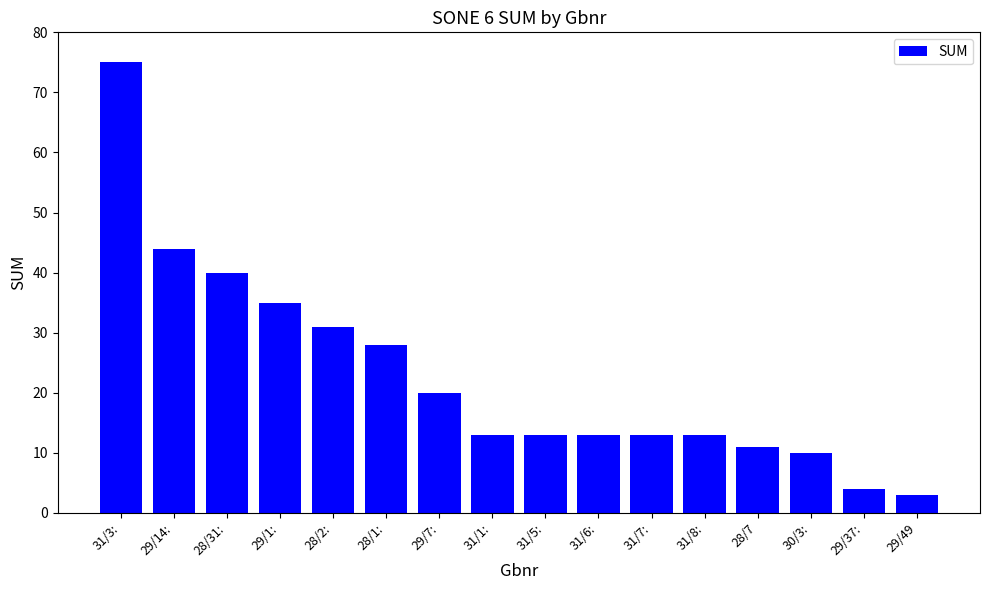

Which label corresponds to the smallest value in the chart?

29/49